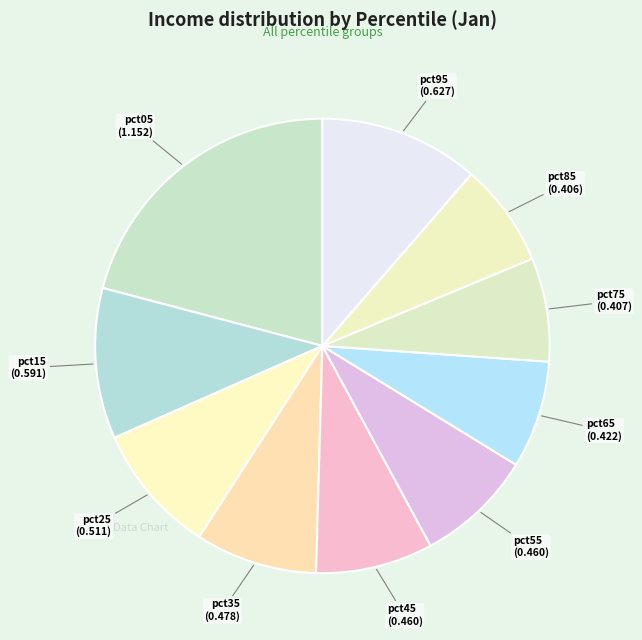

How many slices are in this pie chart?

10